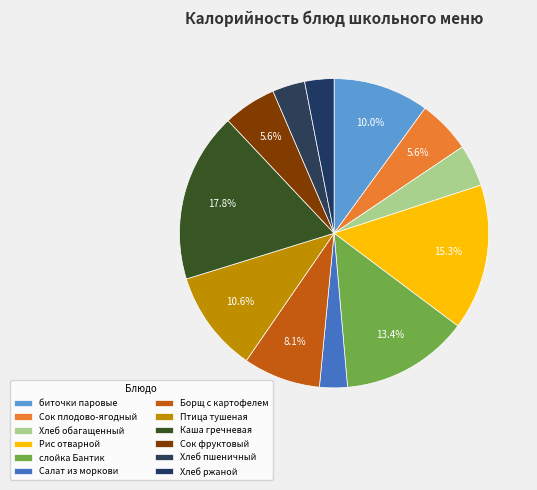

Which slice is the largest?

Каша гречневая